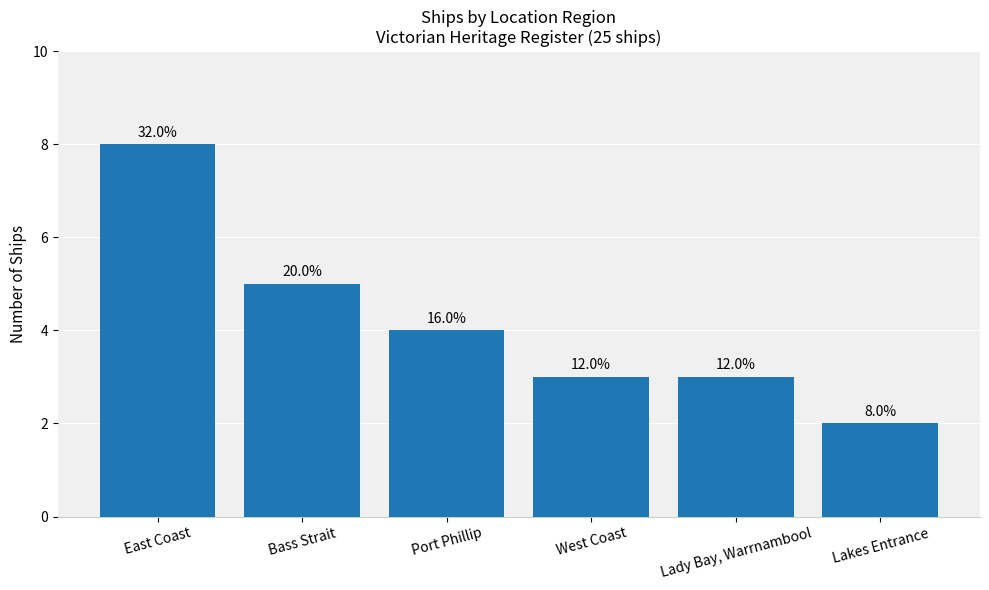

What is the value of the 2nd bar from the left?

5